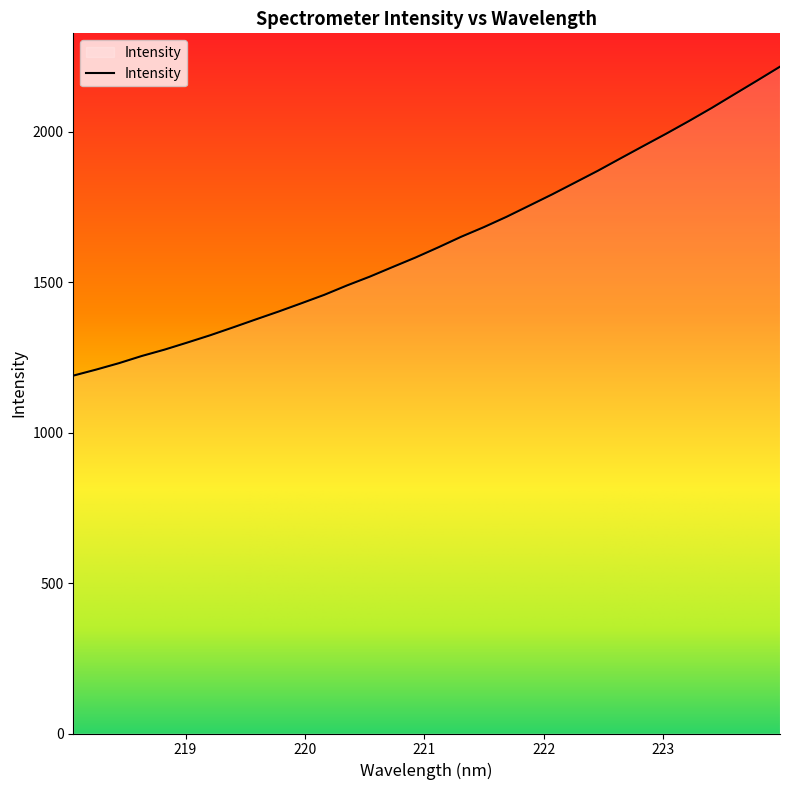

What is the minimum value shown in the chart?

1189.6